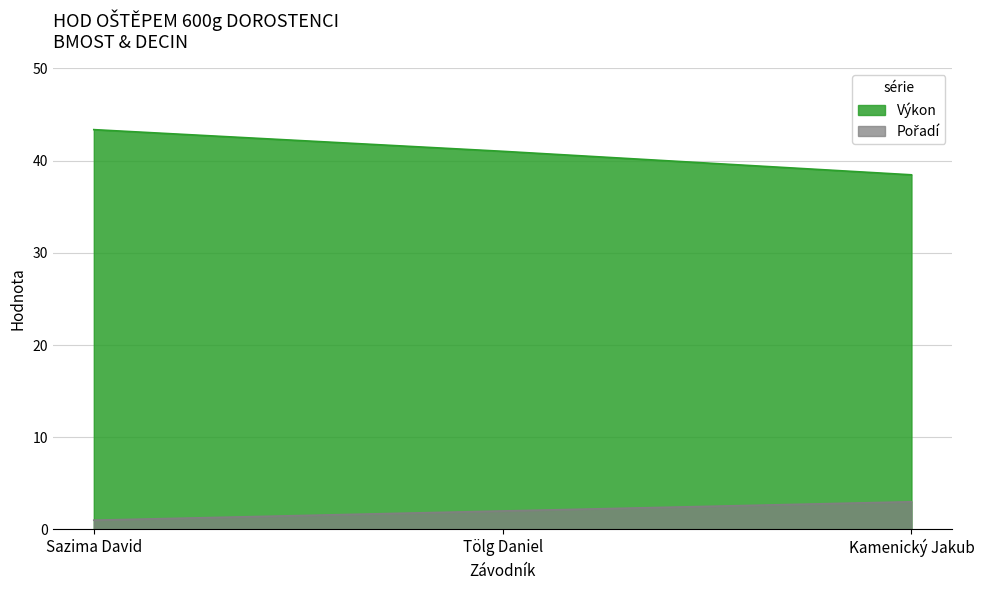

What is the sum of the Výkon values at Tölg Daniel and Sazima David?

84.4